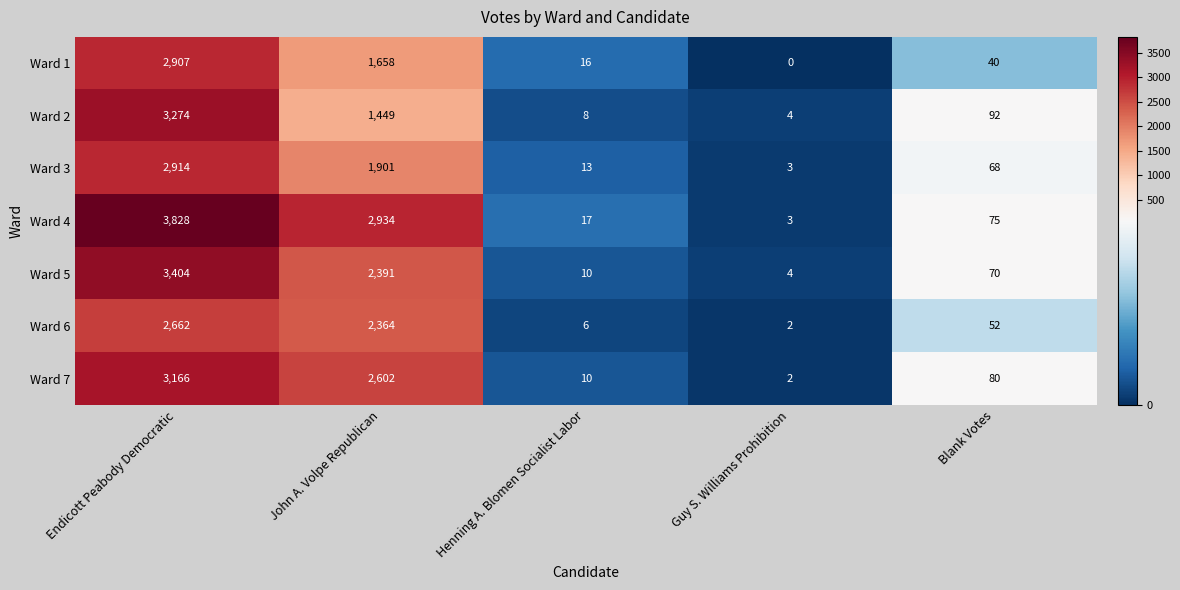

Which series has the largest total across all categories?

Ward 4